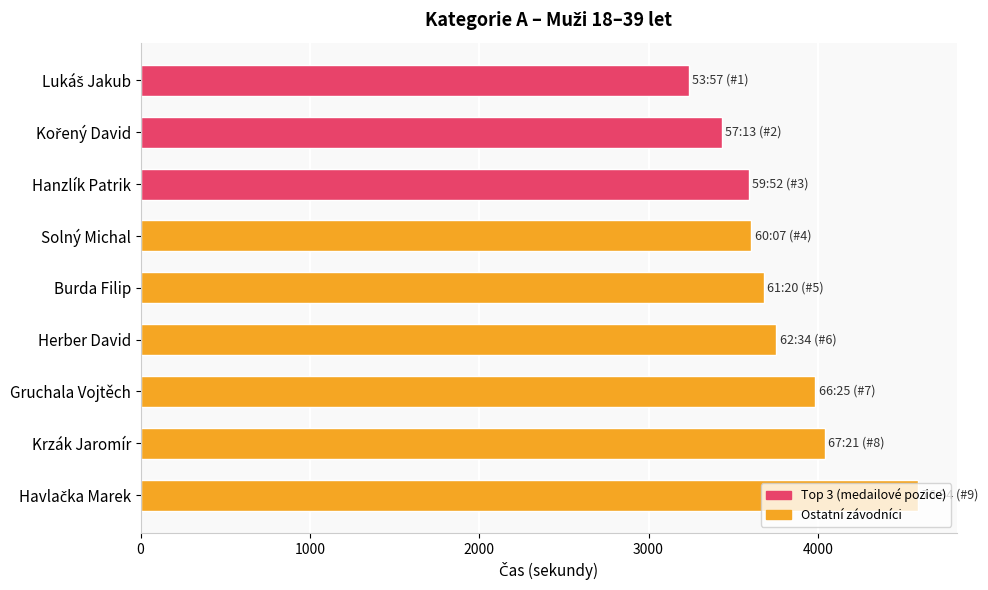

Read the value at Krzák Jaromír, to the nearest 100.

4000